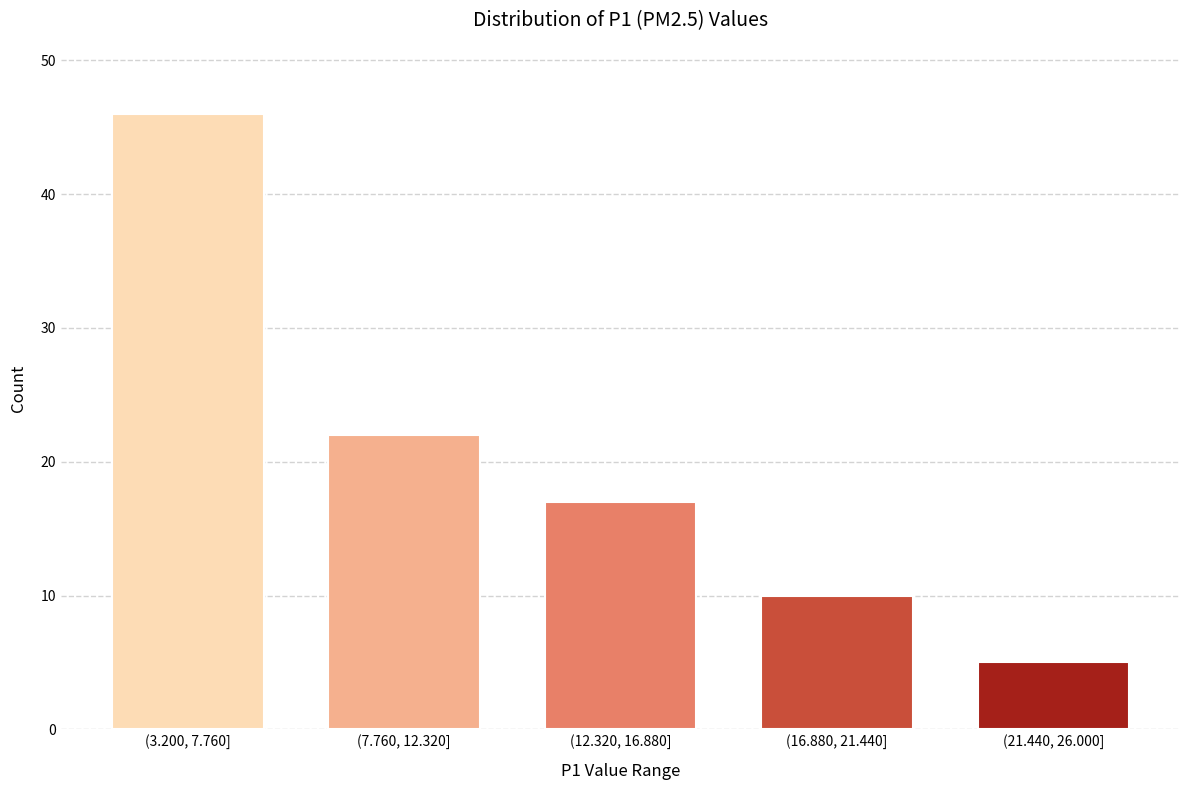

Reading right to left, what are all the values shown in this chart?

5	10	17	22	46